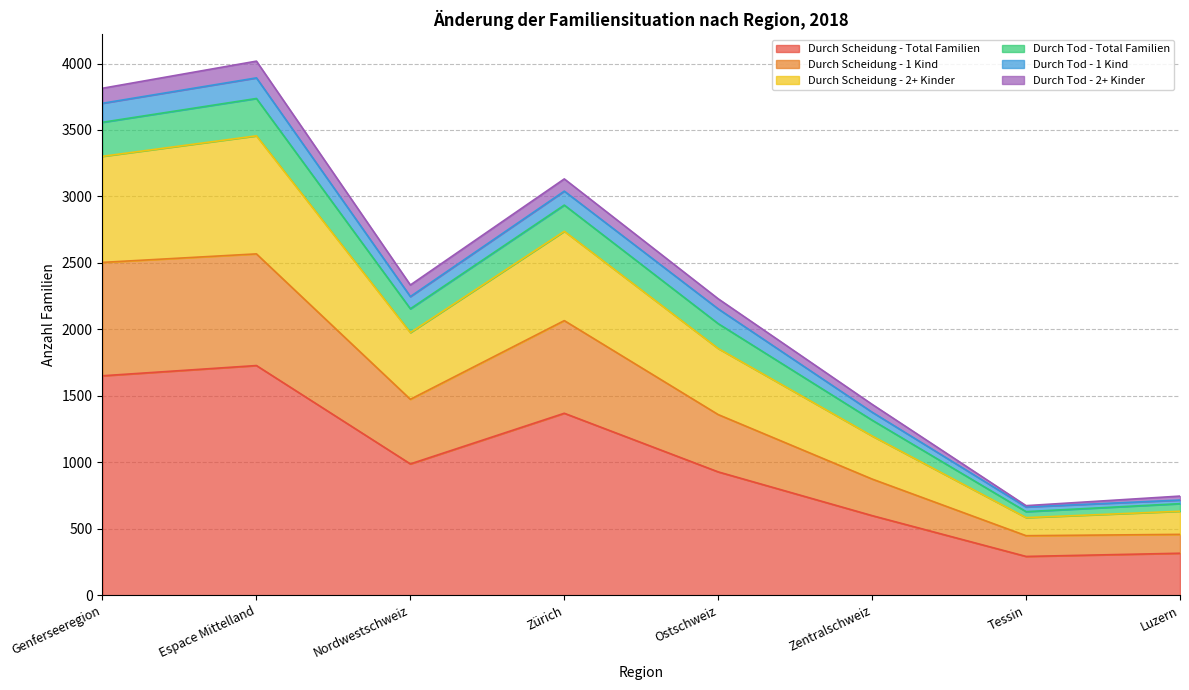

What is the total value across all series at Nordwestschweiz?

2334